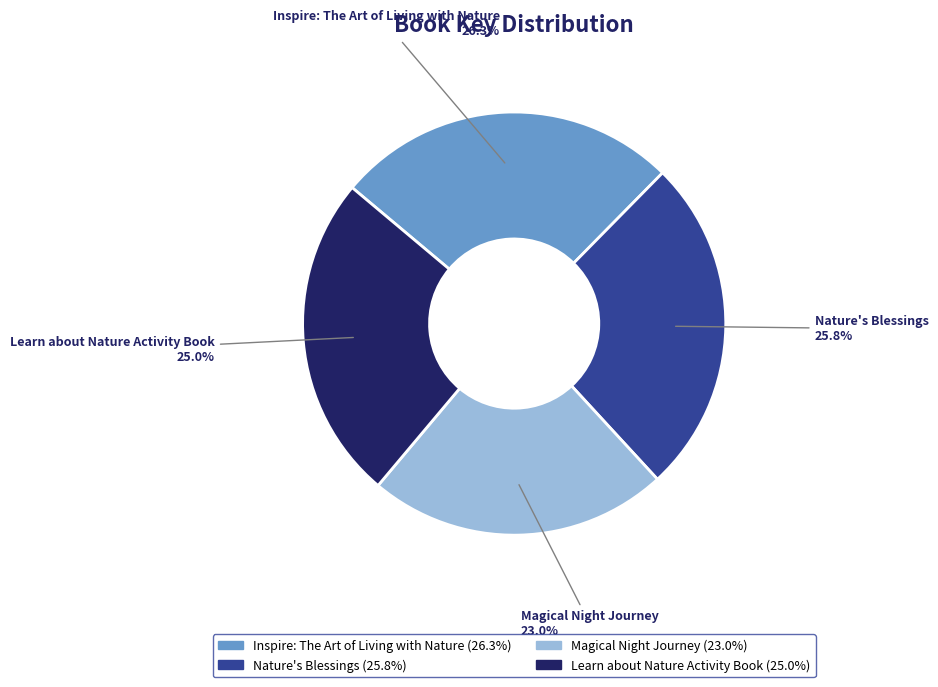

The Learn about Nature Activity Book slice represents 25% of the pie. True or false?

True